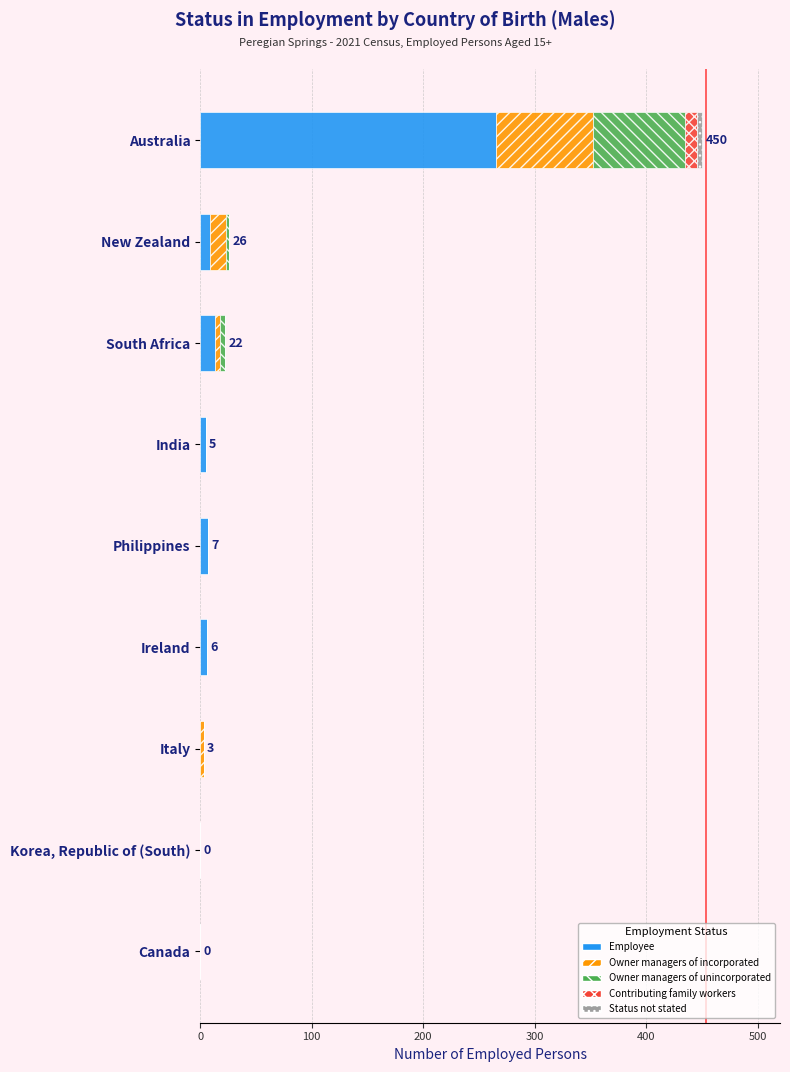

At which category is the sum across all series the highest?

Australia